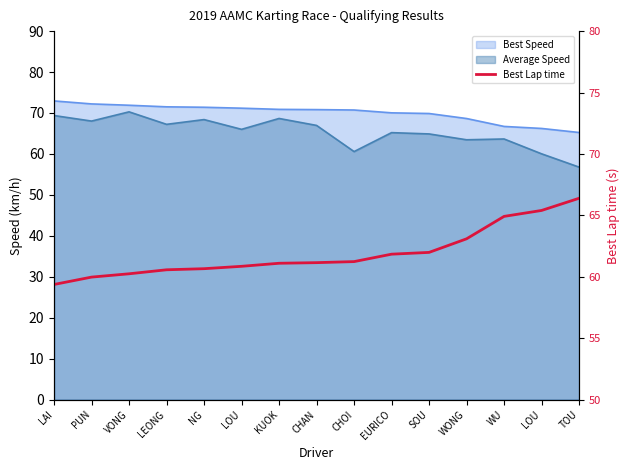

Does the chart display data point markers on the line(s)?

No